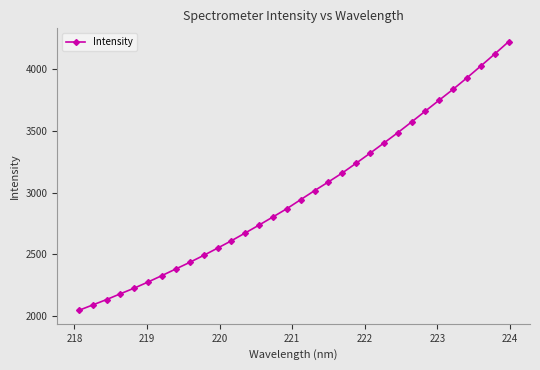

What is the greatest value displayed?

4220.1